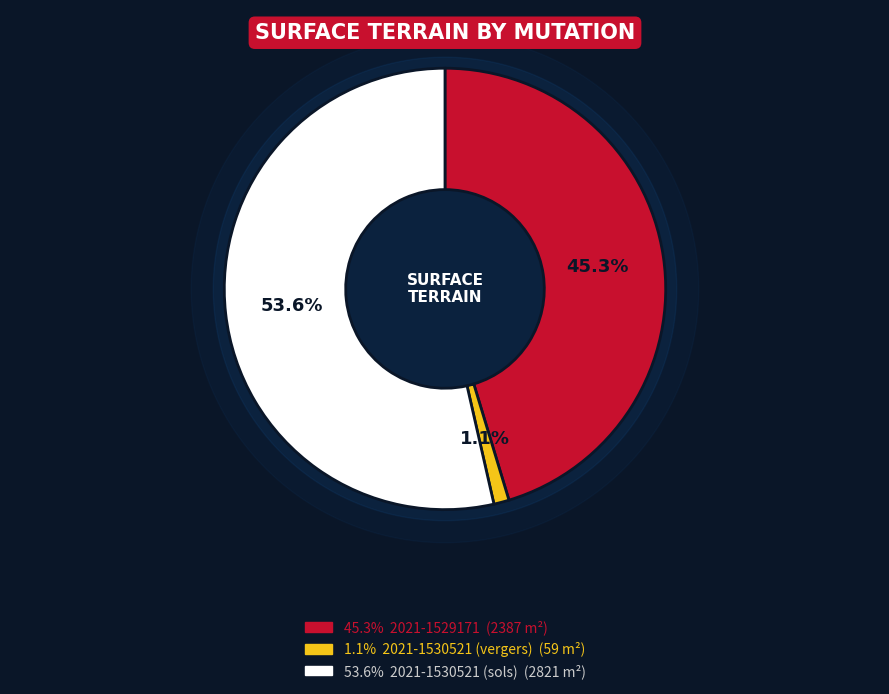

What is the largest slice in the pie chart?

2021-1530521 (sols)